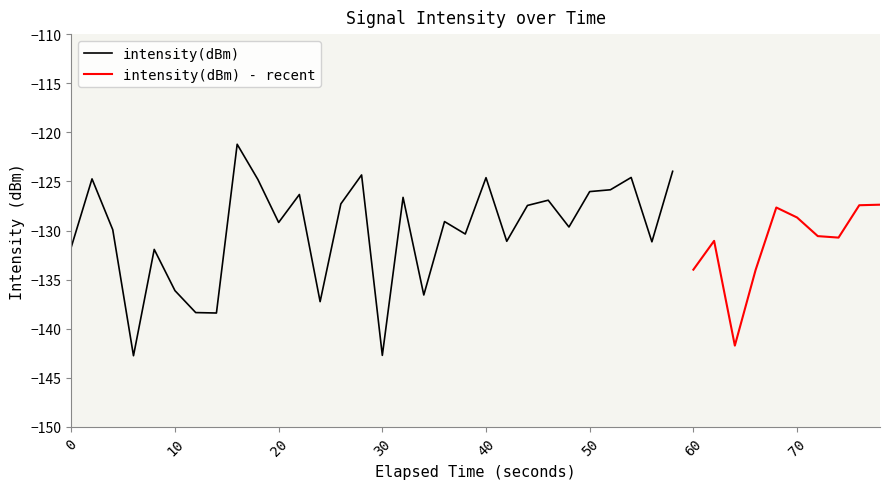

What is the value of the 34th point from the left?

-134.0